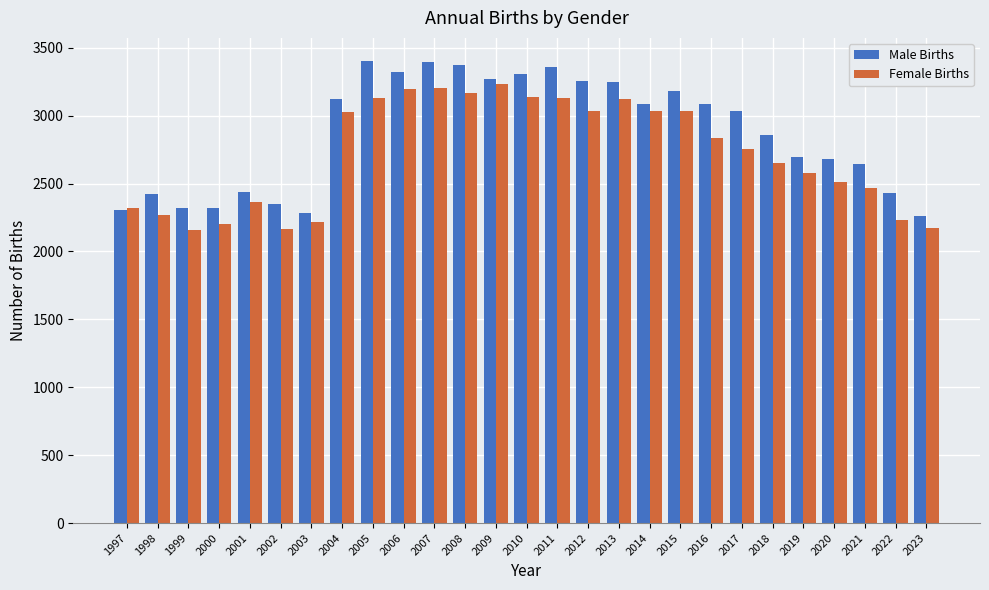

What is the difference between the Female Births values at 2019 and 2000?

375